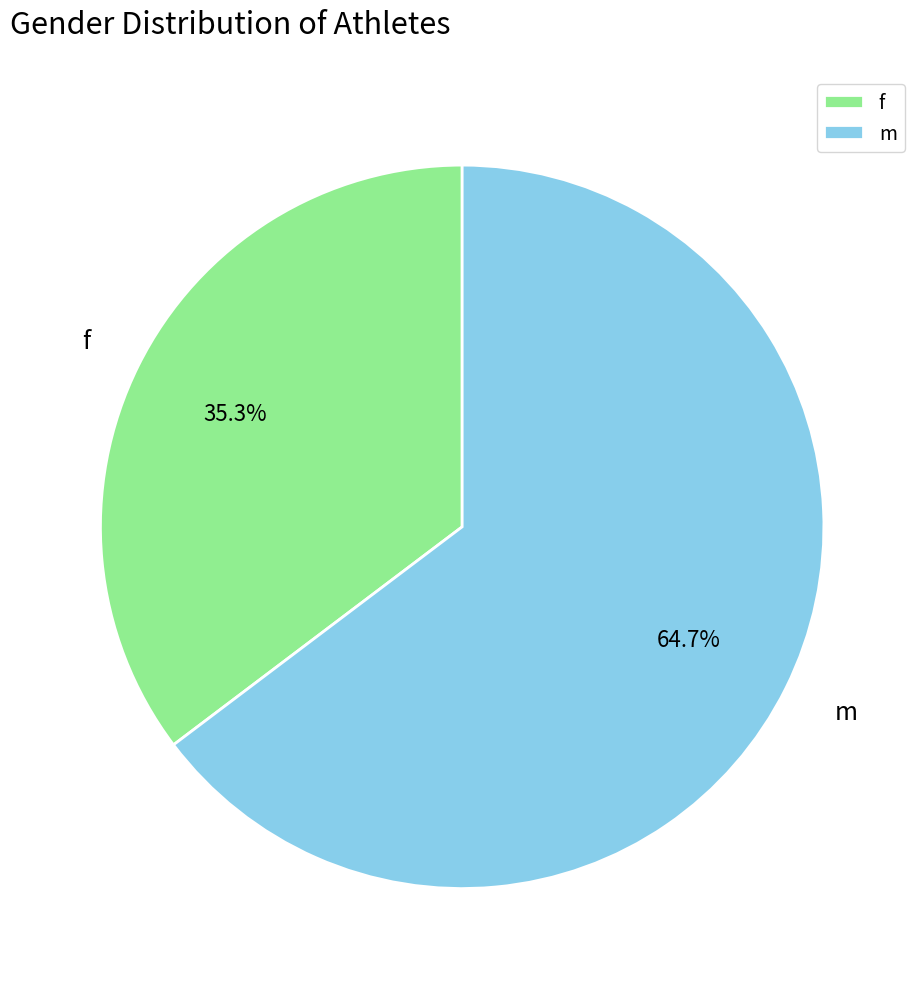

What is the ratio of the value at m to the value at f?

1.8